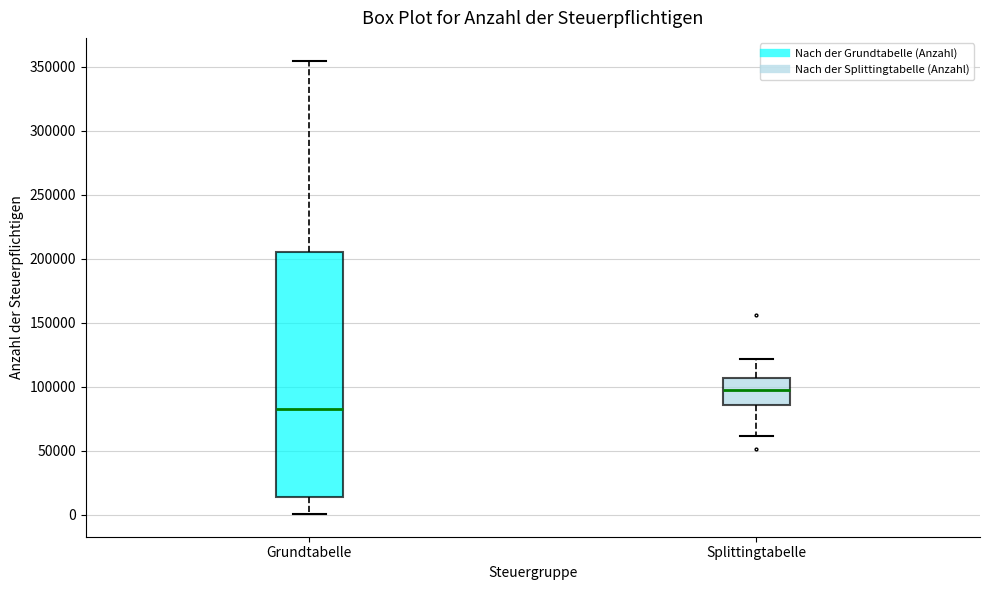

Where is the lower edge of the box for Grundtabelle on the y-axis? The values are not printed on the chart, so give them approximately, as read against the axis.

15000